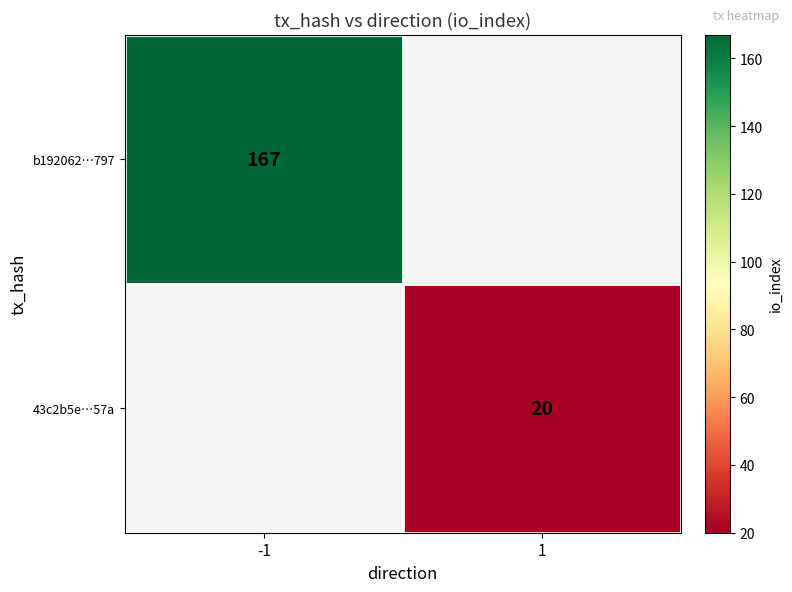

Is it true that 43c2b5e…57a equals 20 at 1?

True